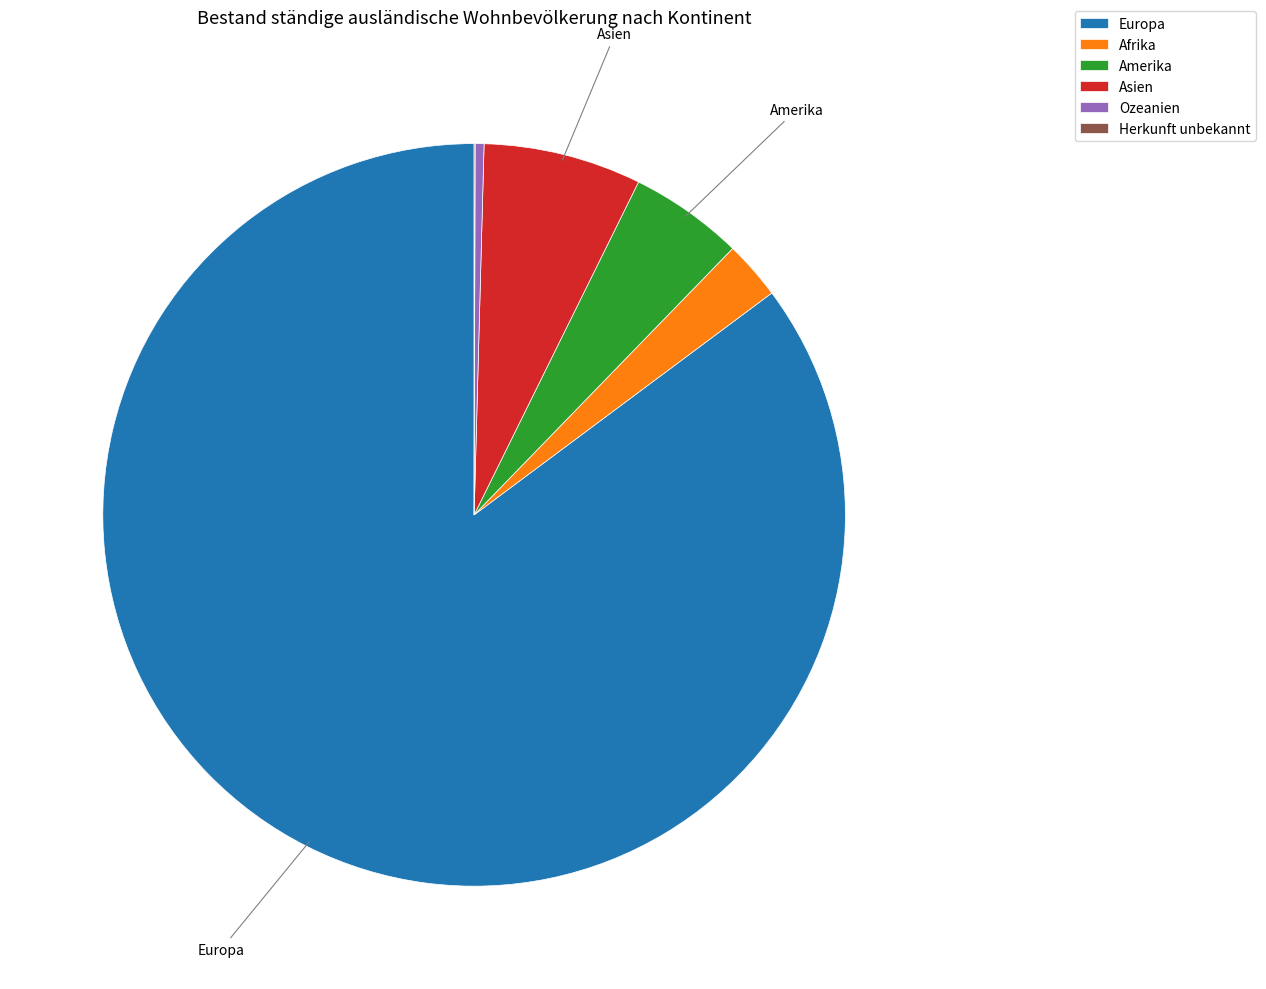

The Afrika slice represents 10% of the pie. True or false?

False